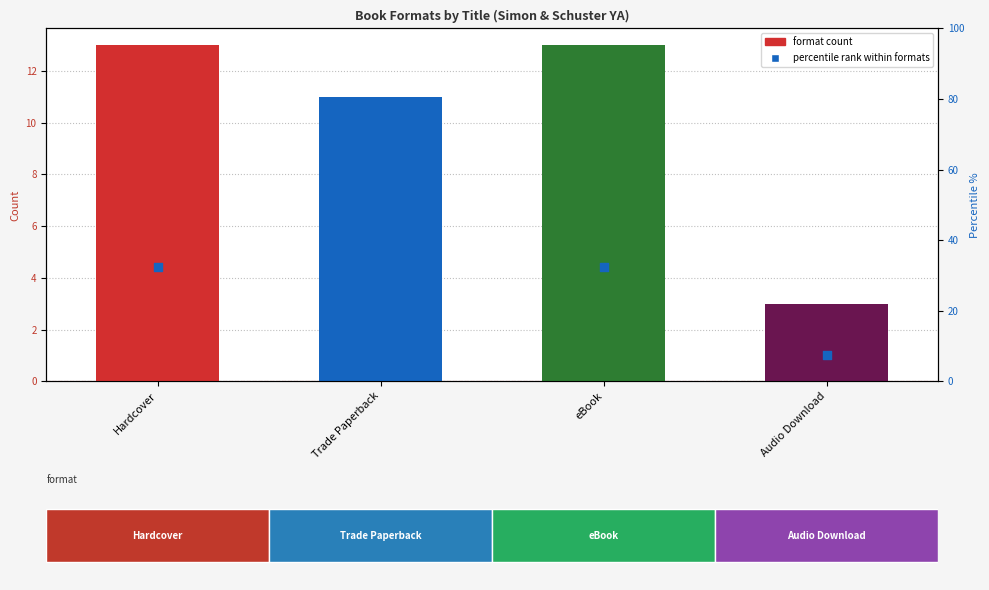

At which category is the sum across all series the highest?

Hardcover